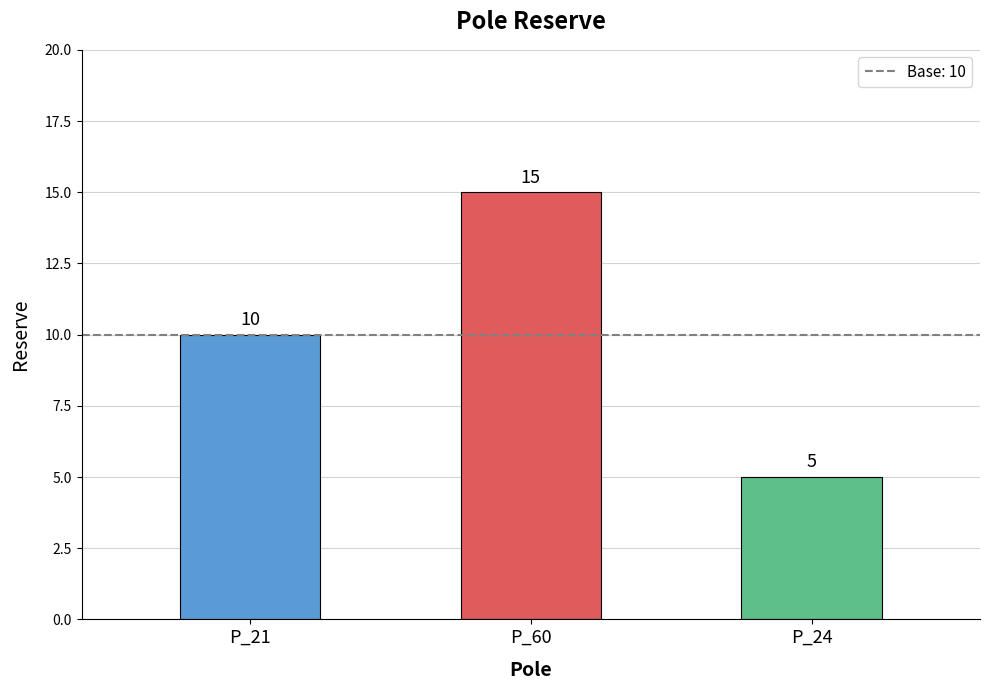

Where is the data nearest to the value 10?

P_21